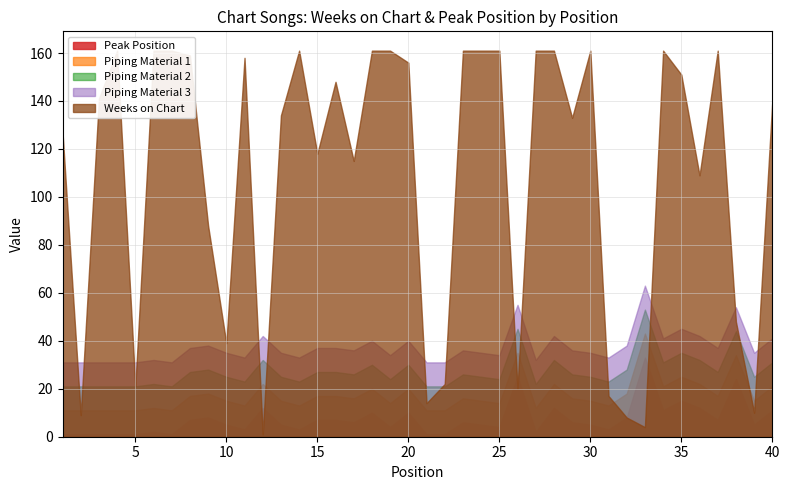

At how many categories does at least one series exceed 78?

28